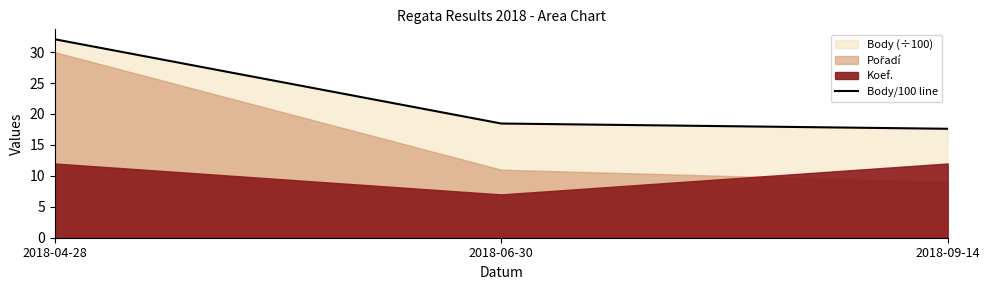

Rank the categories by value from lowest to highest.

2018-09-14, 2018-06-30, 2018-04-28